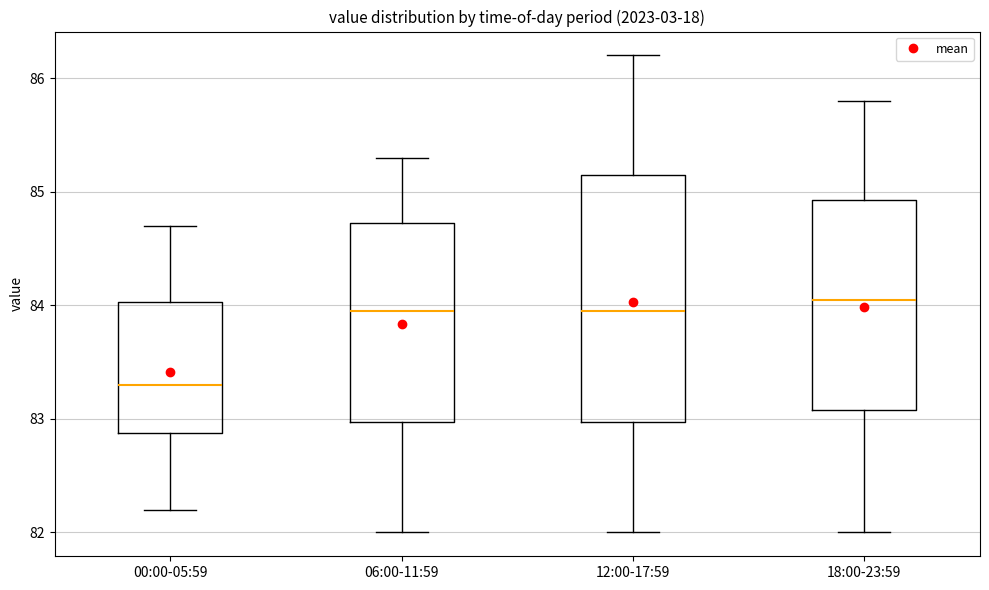

Where does the upper whisker of the box for 00:00-05:59 end on the y-axis? The values are not printed on the chart, so give them approximately, as read against the axis.

84.7